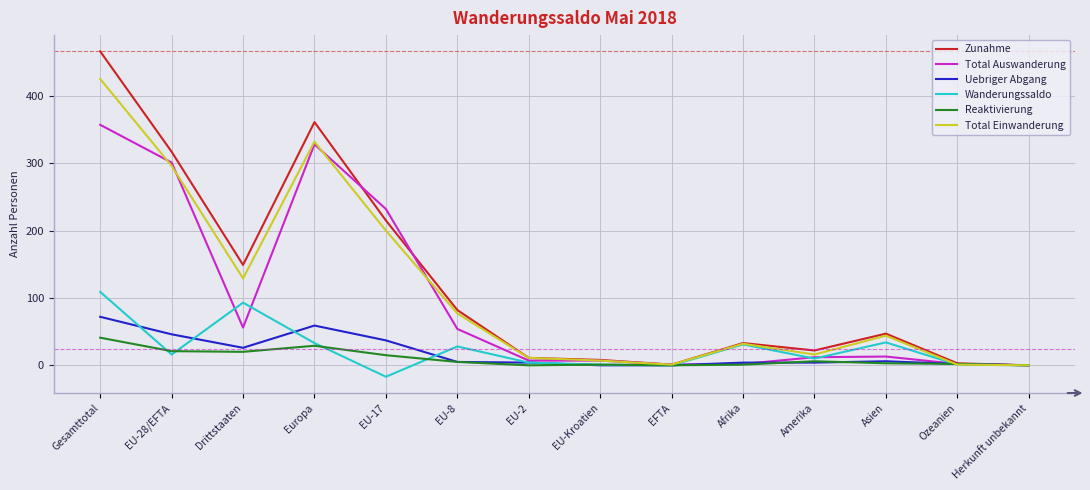

Does the chart have visible grid lines?

Yes